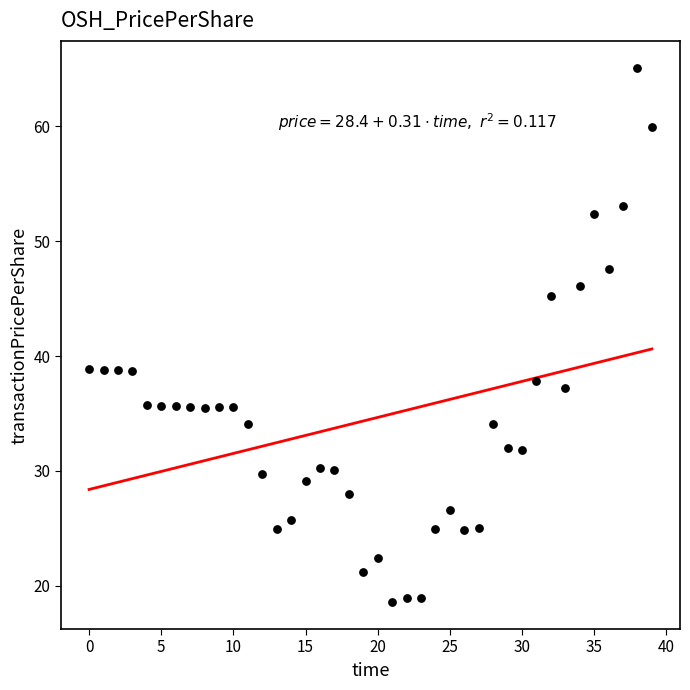

What is the range of Y values (max minus min)?

46.6